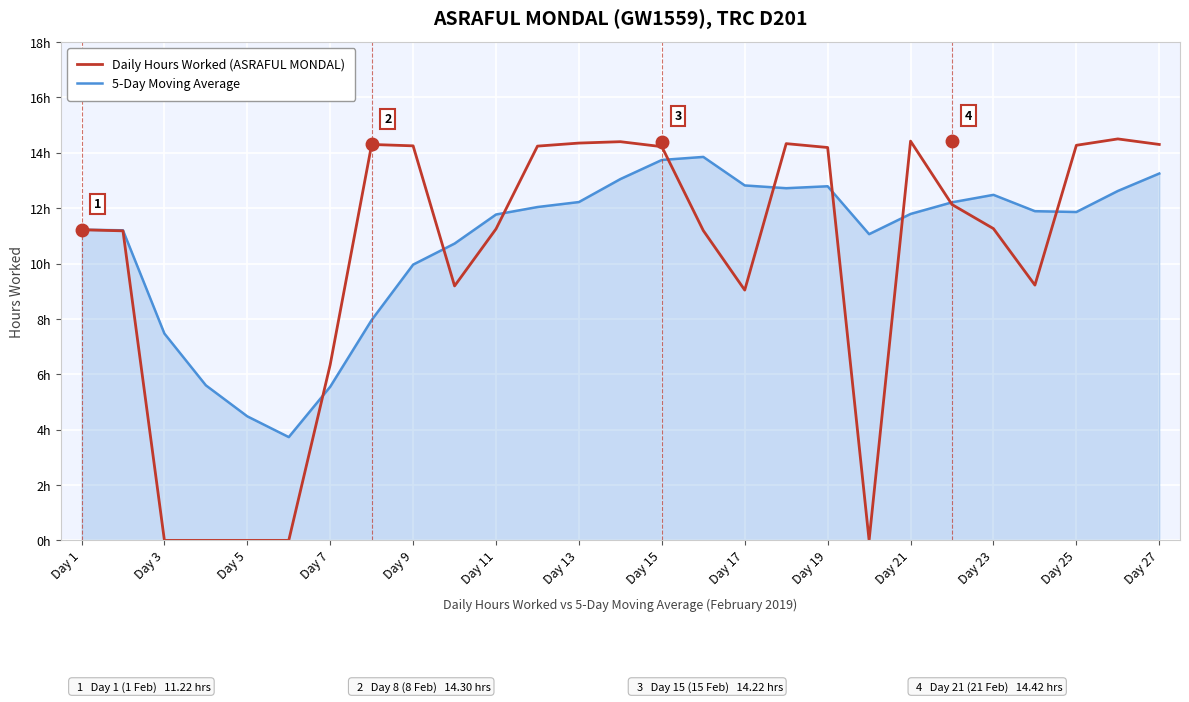

What are all the series names shown in the legend?

Daily Hours Worked (ASRAFUL MONDAL), 5-Day Moving Average